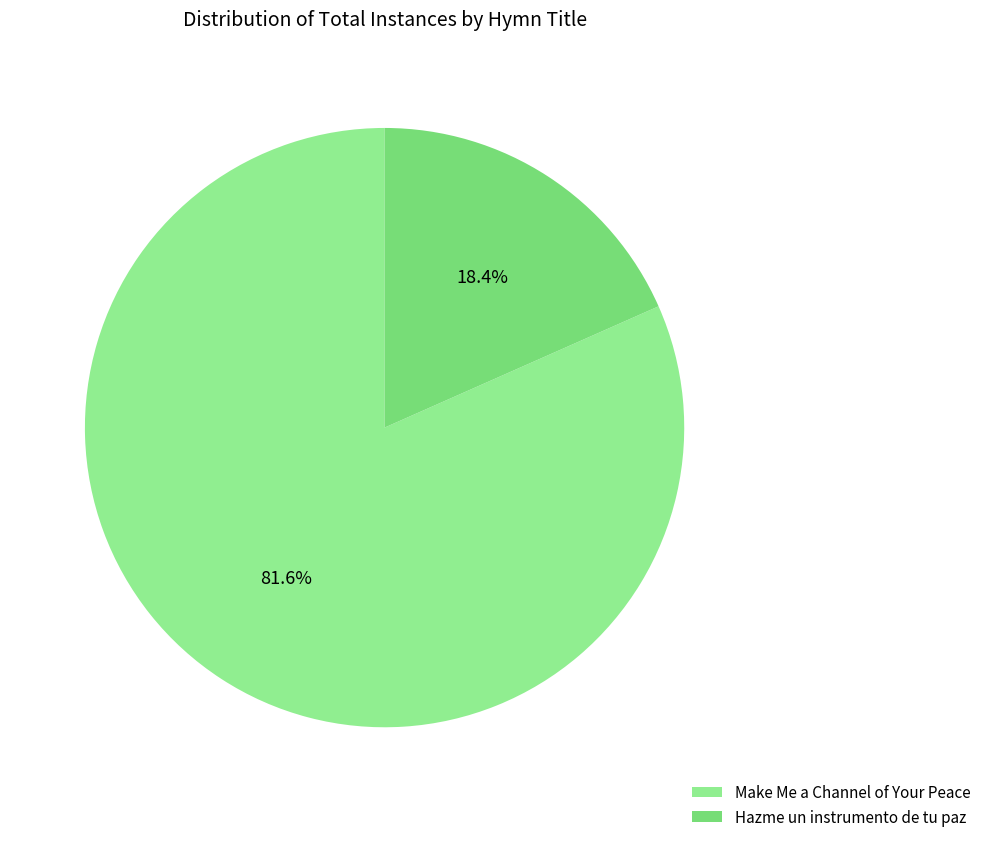

Which slice is the smallest?

Hazme un instrumento de tu paz